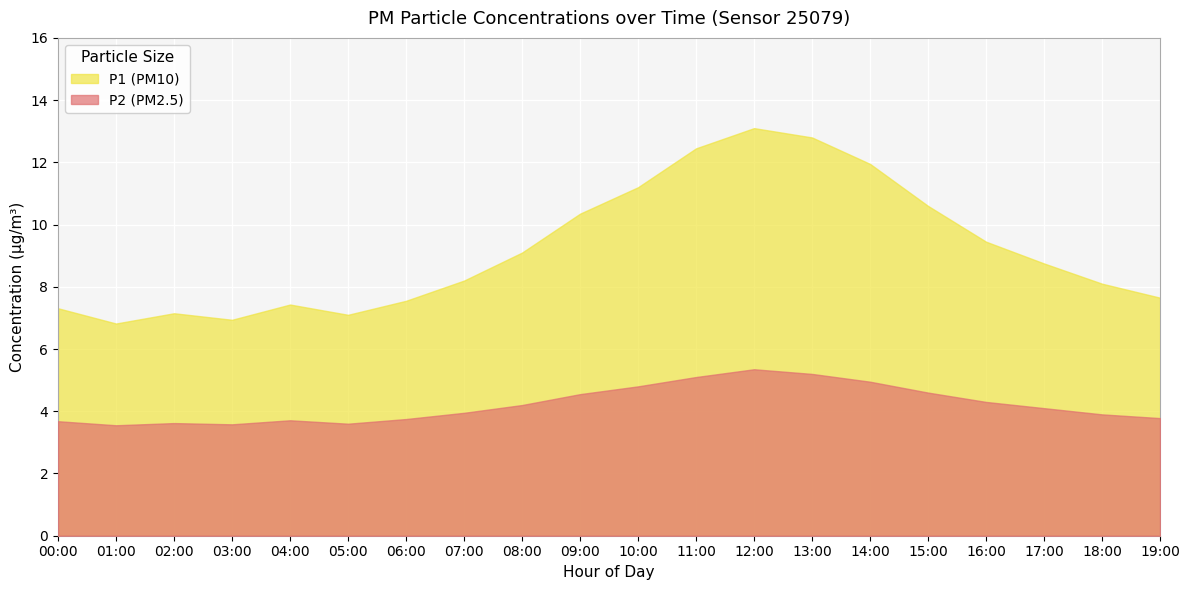

Which series has the largest range (max minus min)?

P1